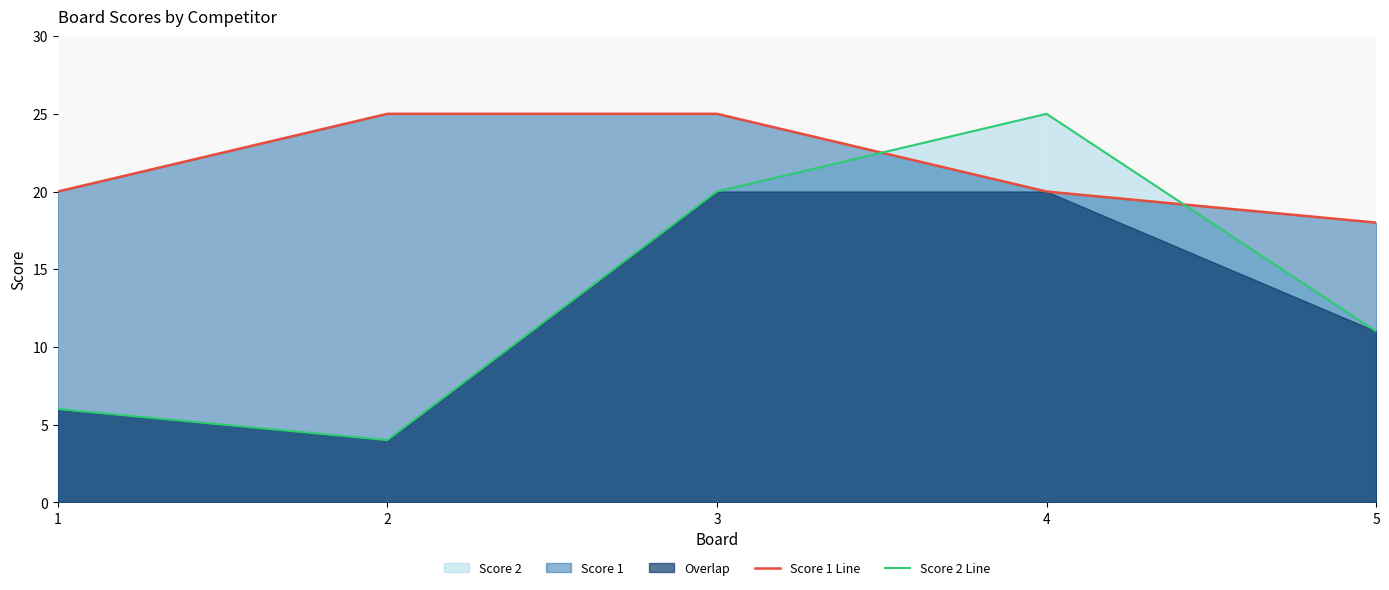

What is the difference between the highest and lowest values at 2?

21